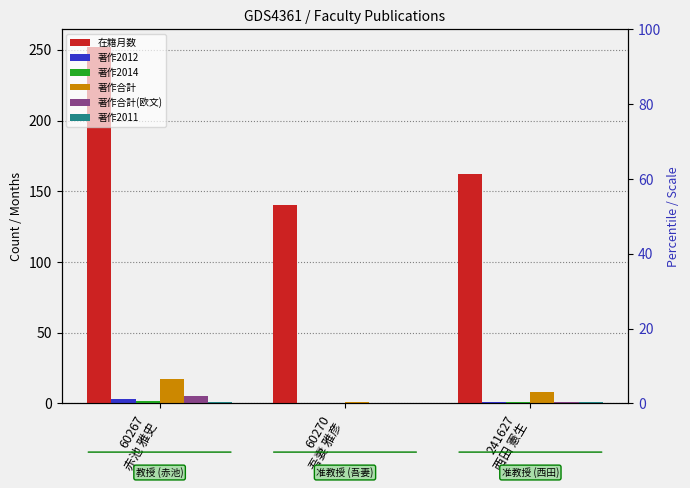

What is the highest value of the 著作合計(欧文) series?

5